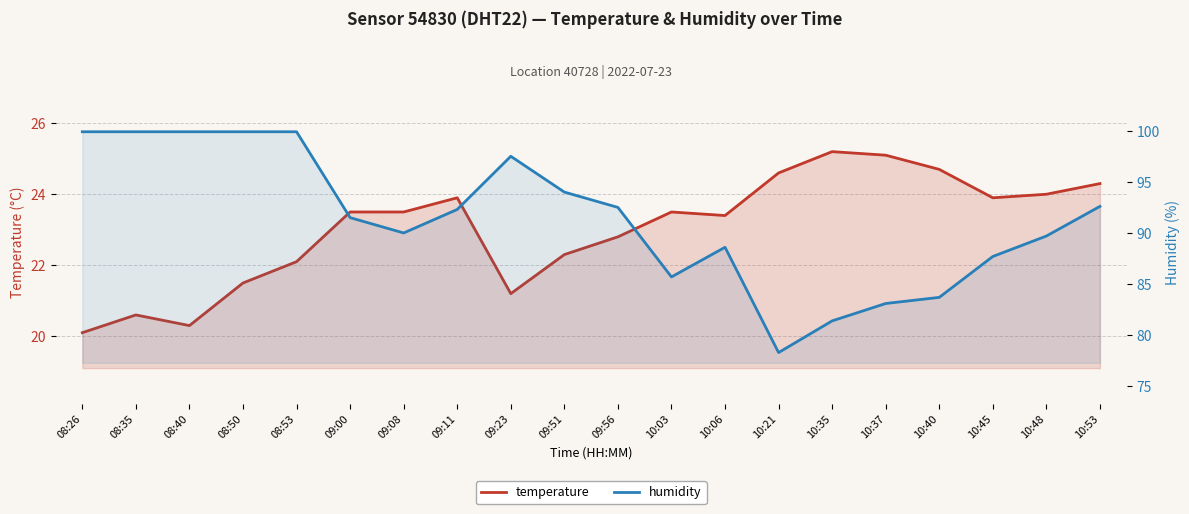

Is the value of temperature at 09:00 greater than the value of humidity at 10:53?

No